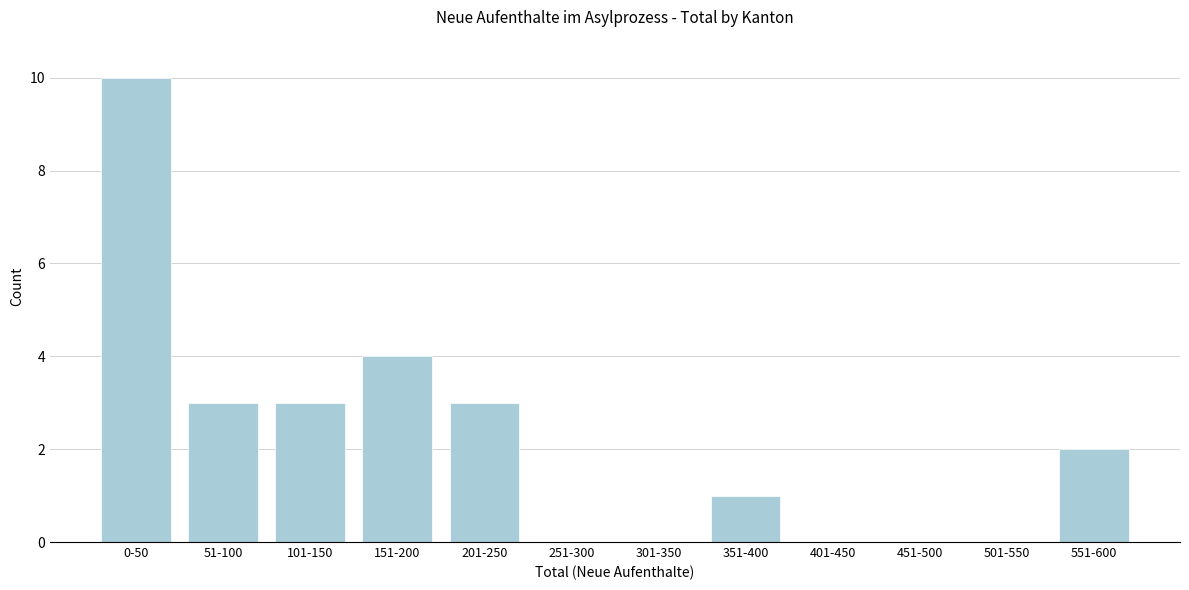

Reading right to left, what are all the values shown in this chart?

551-600=2	501-550=0	451-500=0	401-450=0	351-400=1	301-350=0	251-300=0	201-250=3	151-200=4	101-150=3	51-100=3	0-50=10